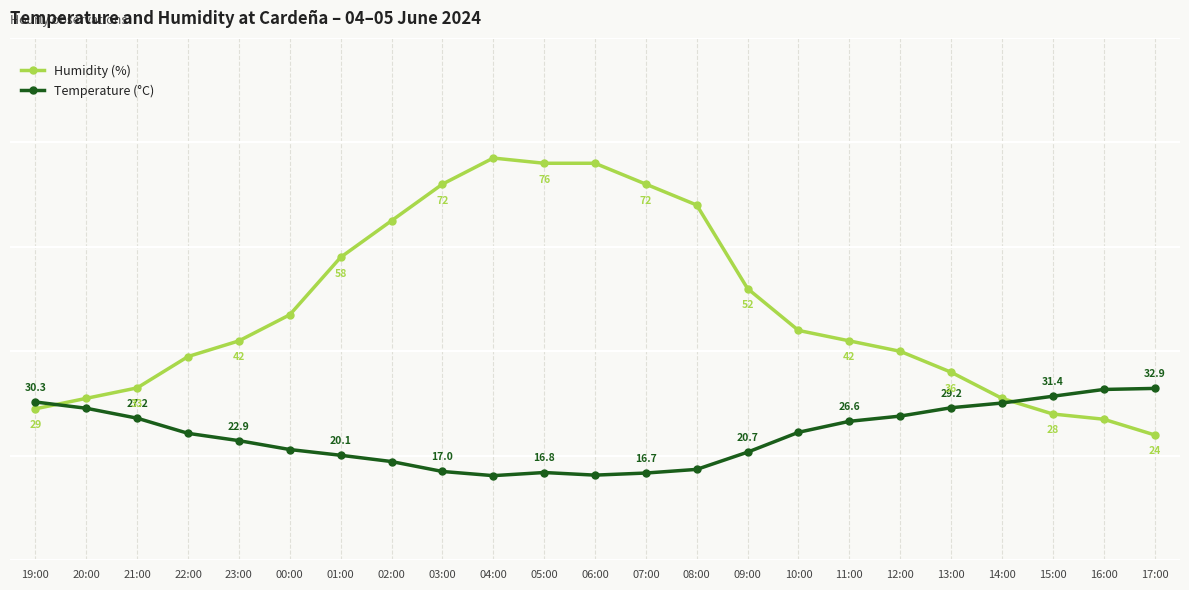

Where does the Temperature (°C) series first go above 24?

19:00